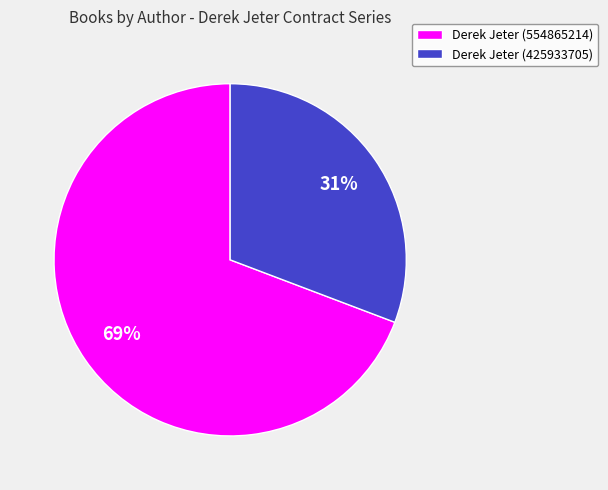

To the nearest percent, what is the difference between the Derek Jeter (425933705) and Derek Jeter (554865214) slice percentages?

38%